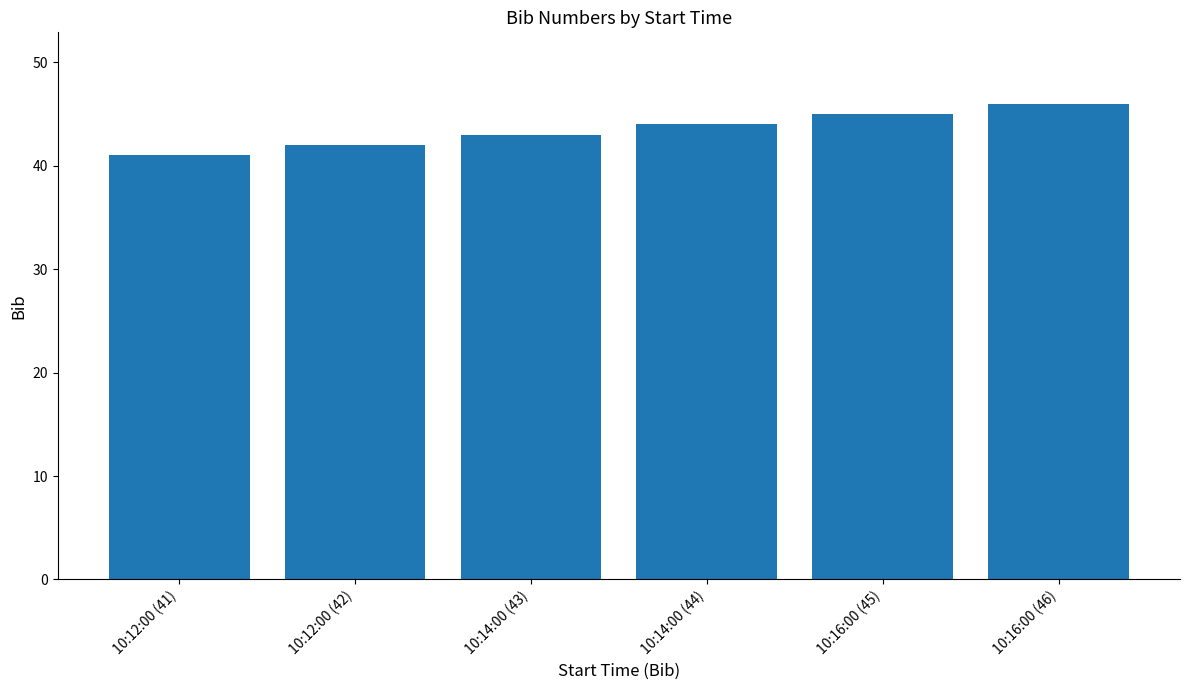

The value at 10:14:00 (44) is 66. True or false?

False